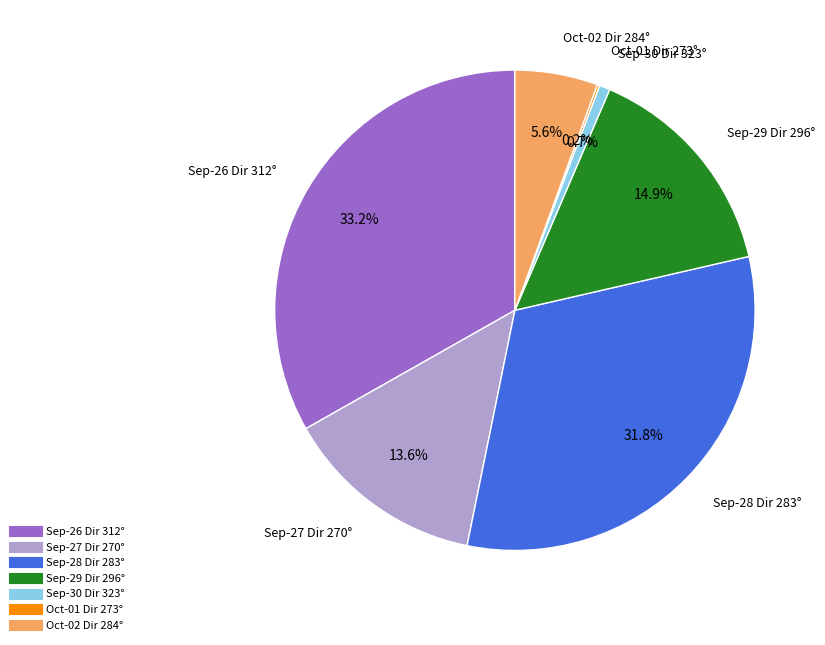

Does any single category account for the majority?

No